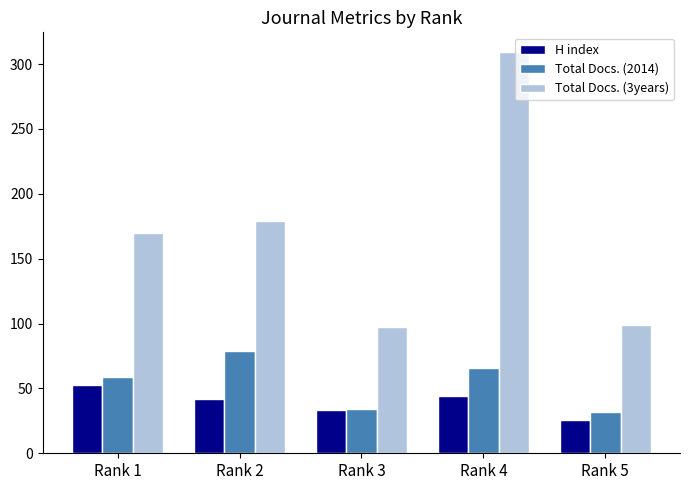

Reading left to right, list all the values displayed in this chart.

H index: Rank 1=53	Rank 2=42	Rank 3=33	Rank 4=44	Rank 5=26
Total Docs. (2014): Rank 1=59	Rank 2=79	Rank 3=34	Rank 4=66	Rank 5=32
Total Docs. (3years): Rank 1=170	Rank 2=179	Rank 3=97	Rank 4=309	Rank 5=99